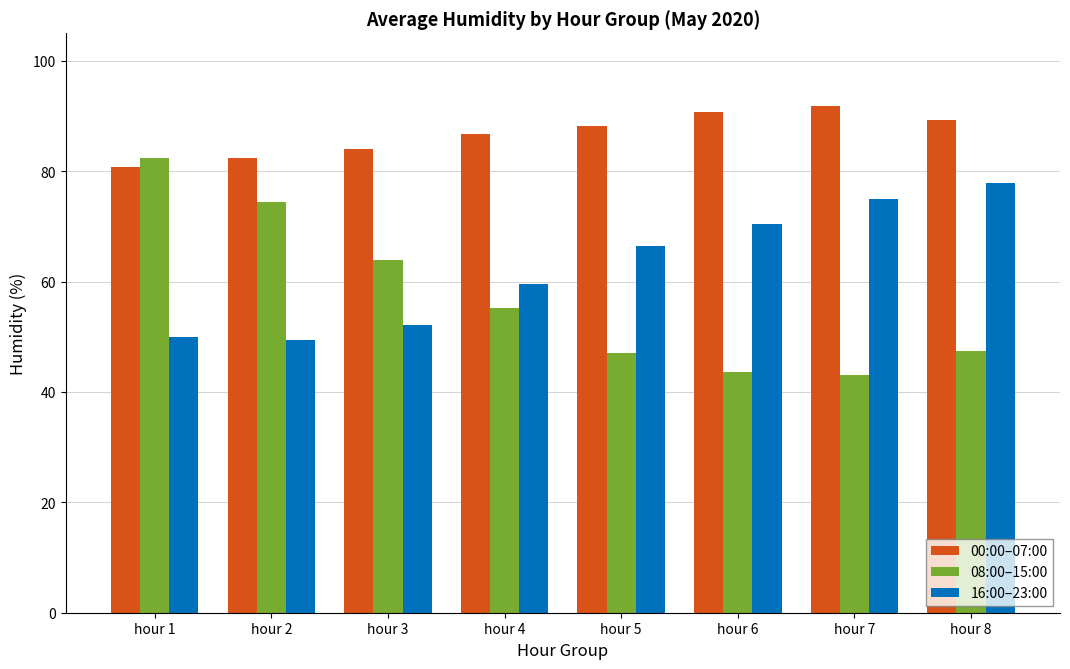

What is the sum of all 16:00–23:00 values?

500.6